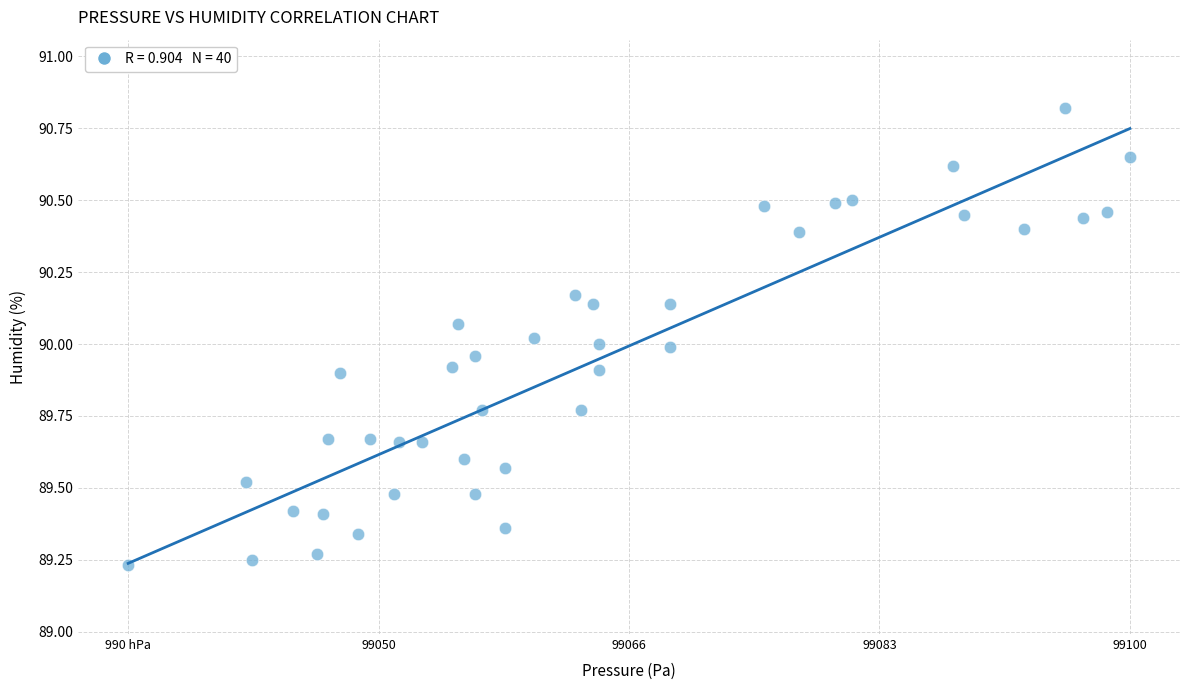

What is the range of X values (max minus min)?

66.8